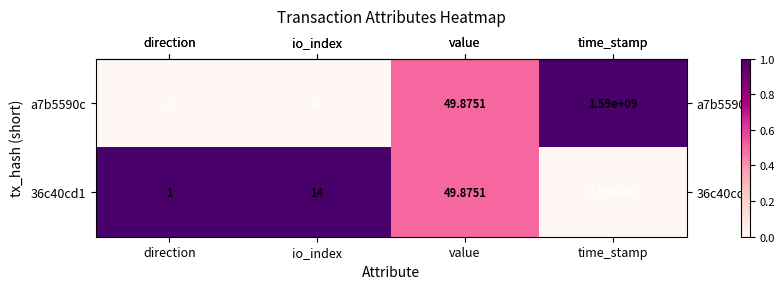

Which category has the highest value across all series?

time_stamp